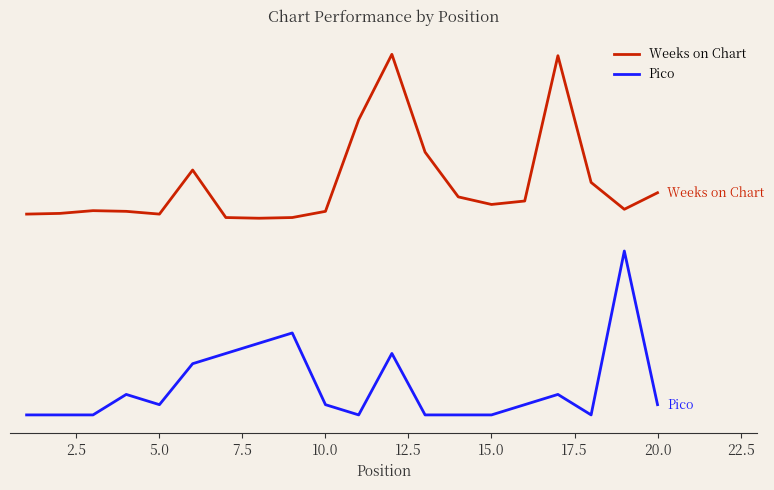

Does the chart have visible grid lines?

No